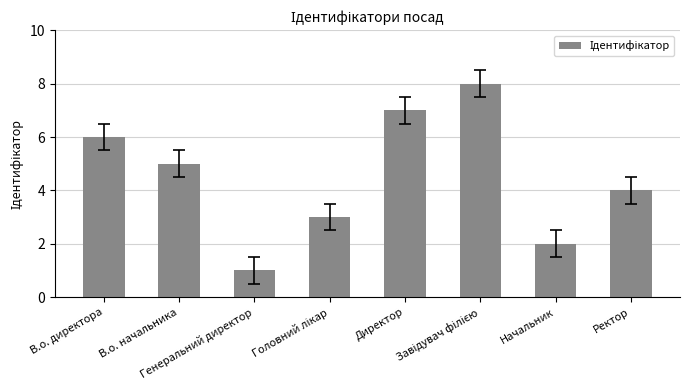

What is the difference between the maximum and minimum values?

7